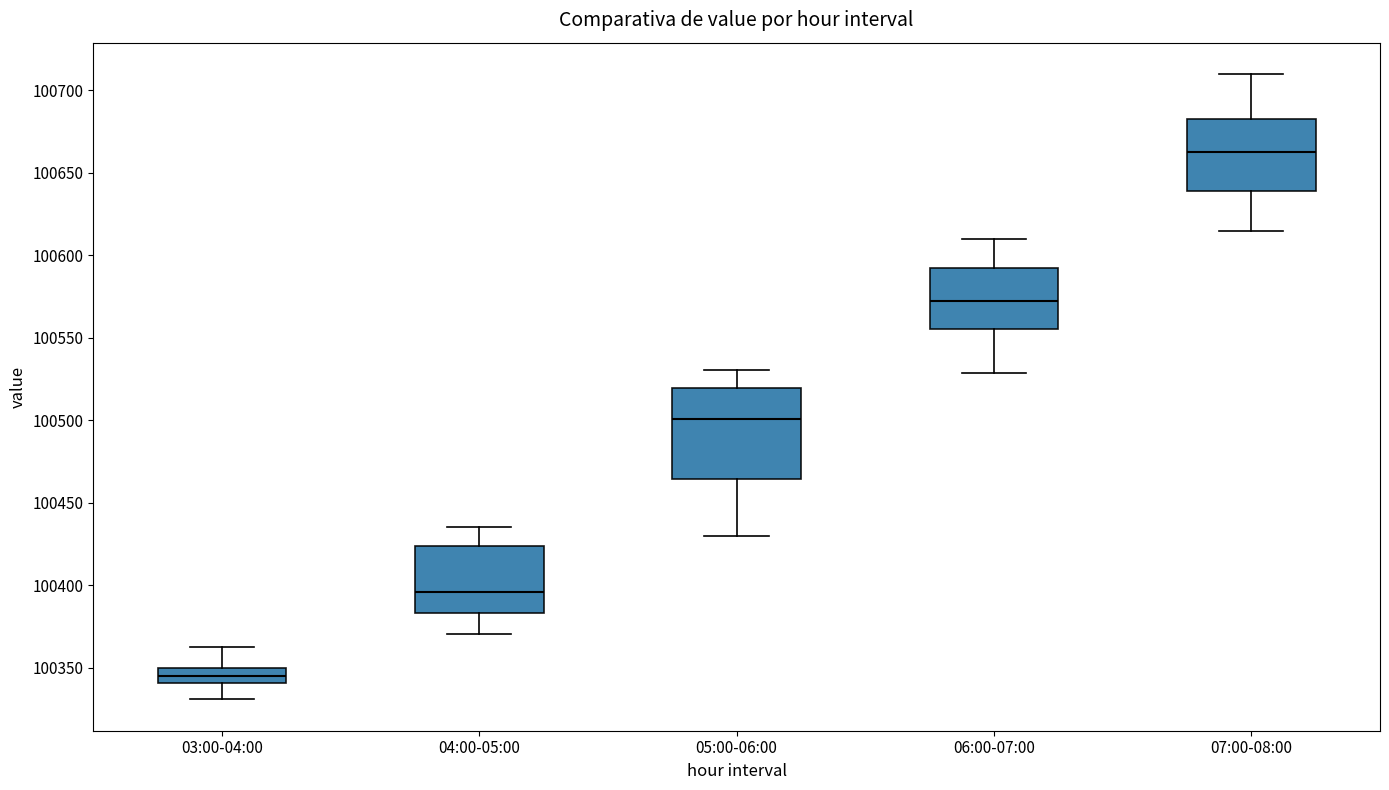

Which box's median line is the highest?

07:00-08:00